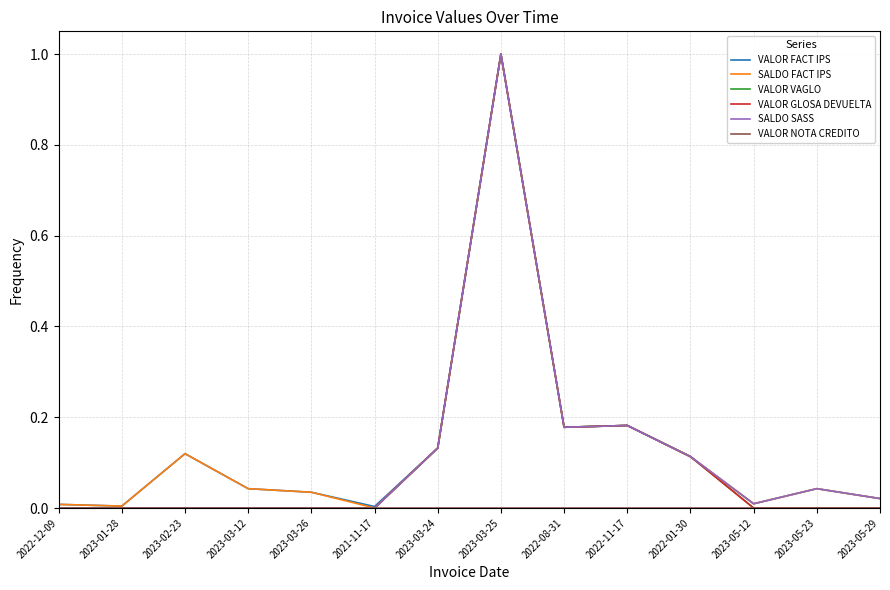

What is the sum of all VALOR FACT IPS values?

1.9